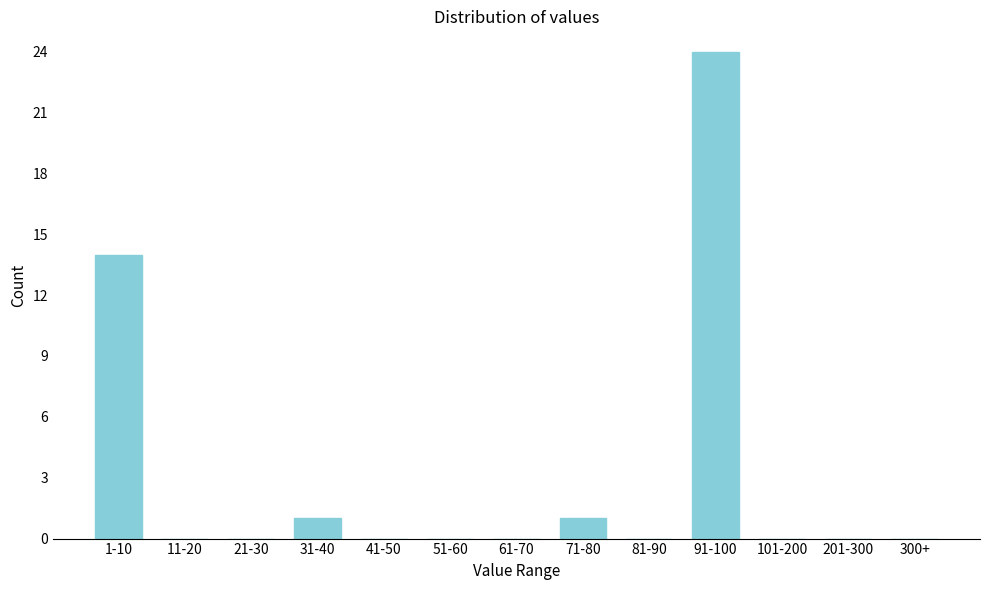

Reading right to left, transcribe all the data shown in this chart.

300+=0	201-300=0	101-200=0	91-100=24	81-90=0	71-80=1	61-70=0	51-60=0	41-50=0	31-40=1	21-30=0	11-20=0	1-10=14